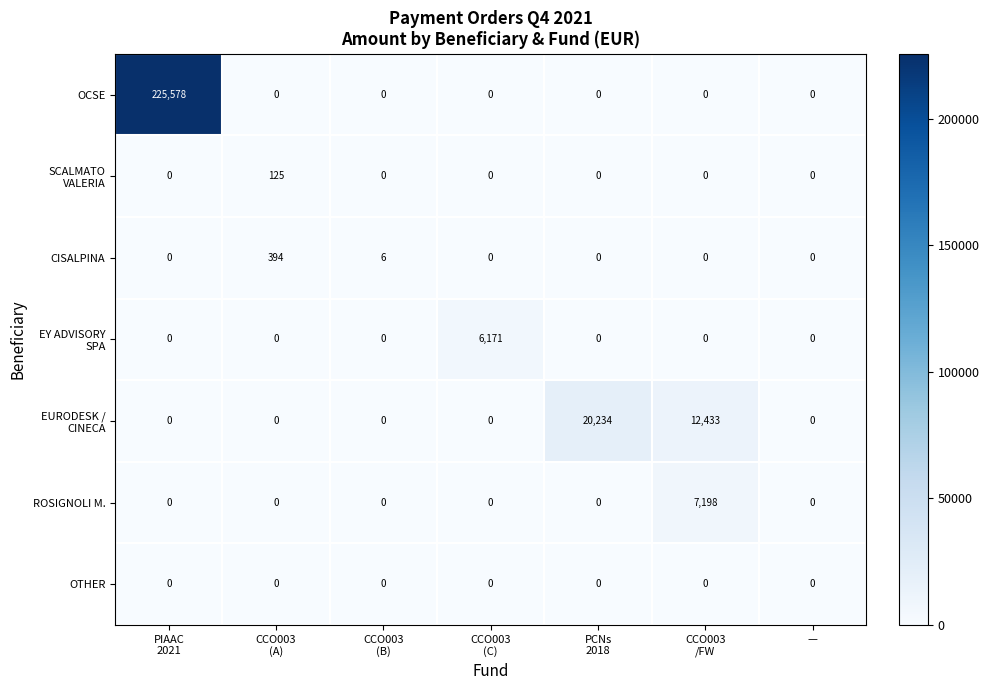

Between PIAAC
2021 and CCO003
(B), which series saw the biggest shift?

OCSE